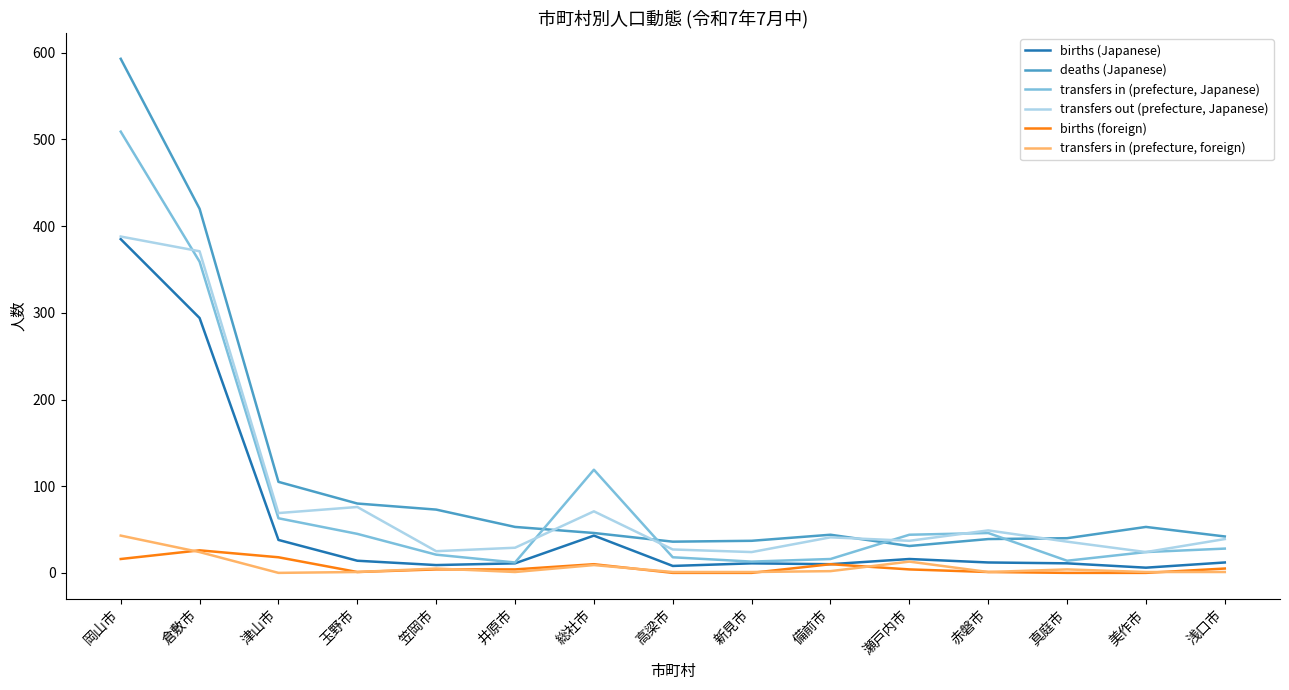

Is it true that deaths (Japanese) equals 37 at 新見市?

True